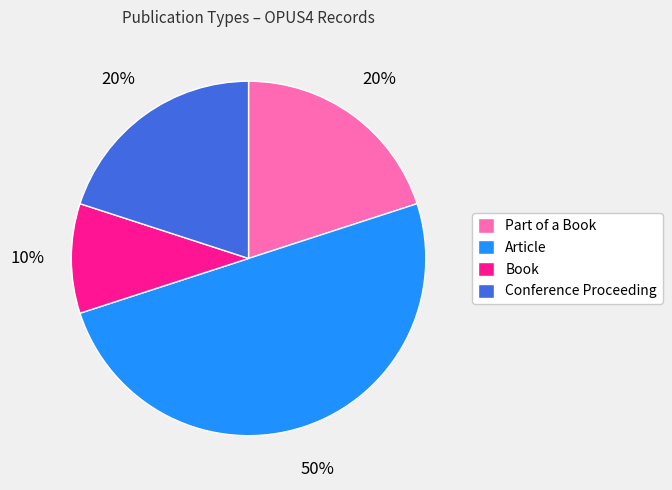

To the nearest percent, what is the difference between the largest and smallest slice percentages?

40%